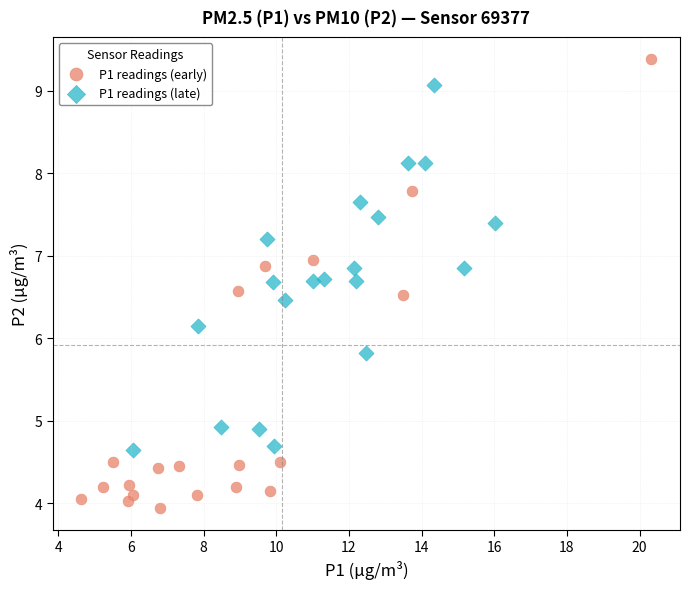

Which series contains the highest Y value?

P1 readings (early)